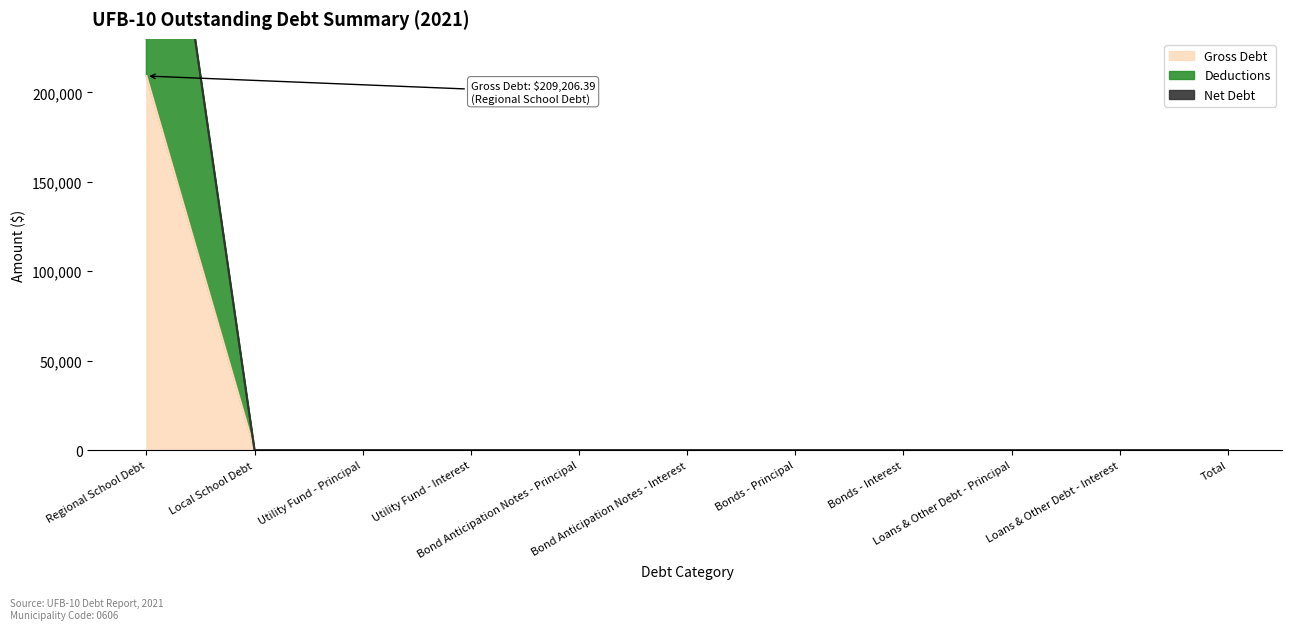

At which label does Gross Debt reach its minimum?

Local School Debt